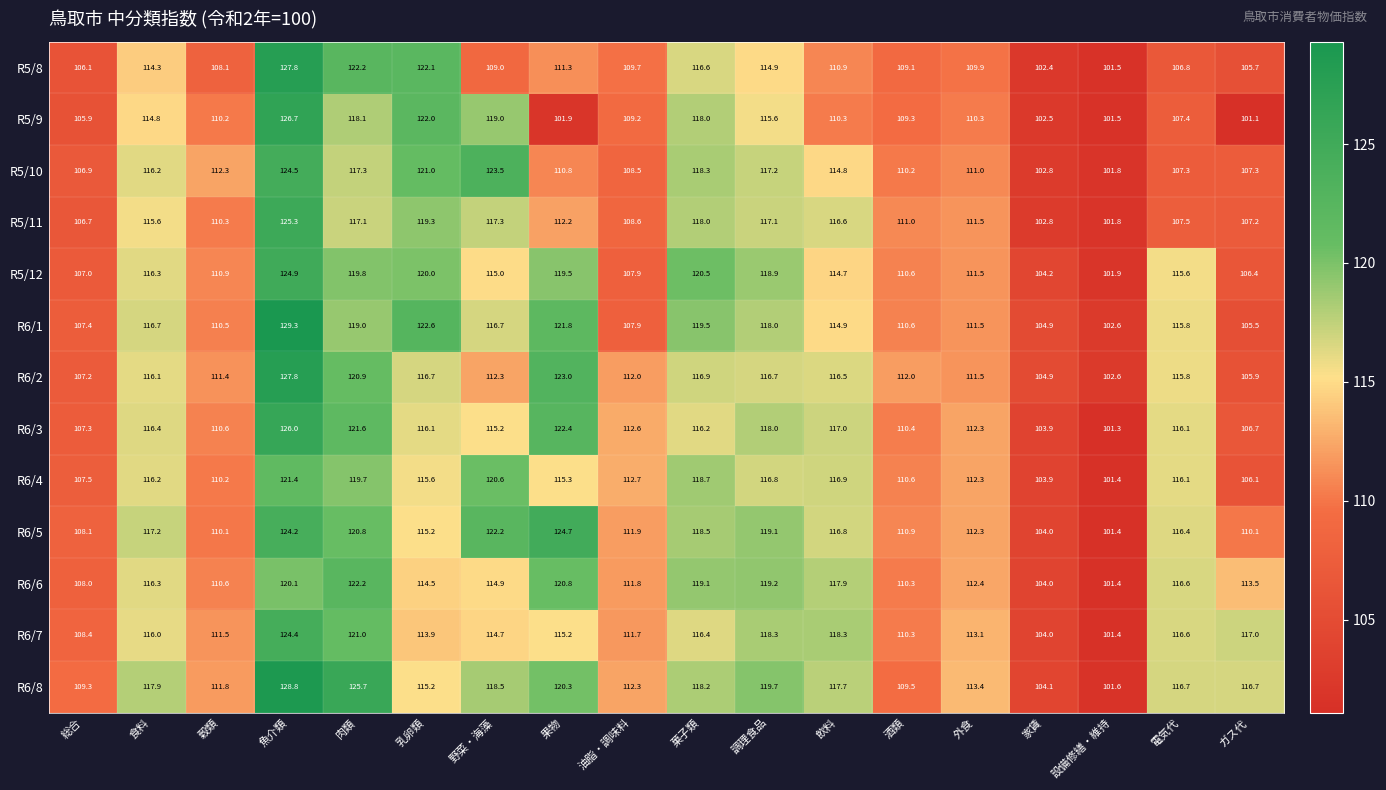

What is the smallest value displayed?

101.1